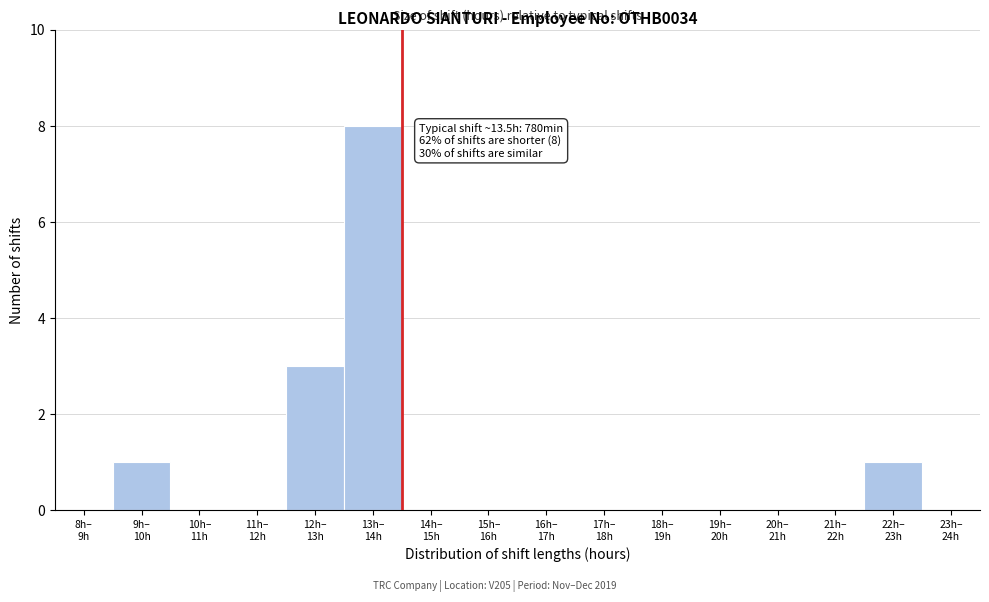

What is the sum of all values?

13